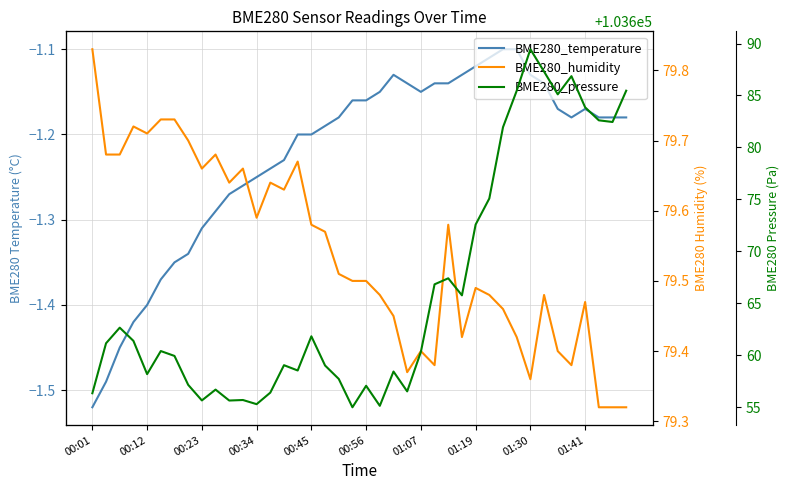

Which series has the largest range (max minus min)?

BME280_pressure